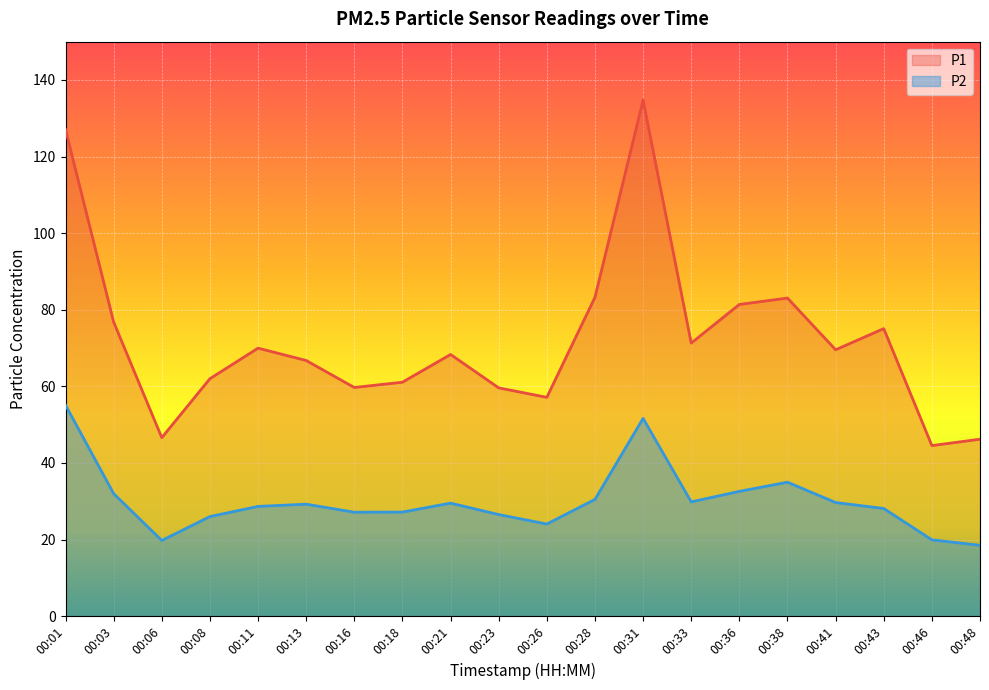

Between 00:11 and 00:48, which is larger?

00:11